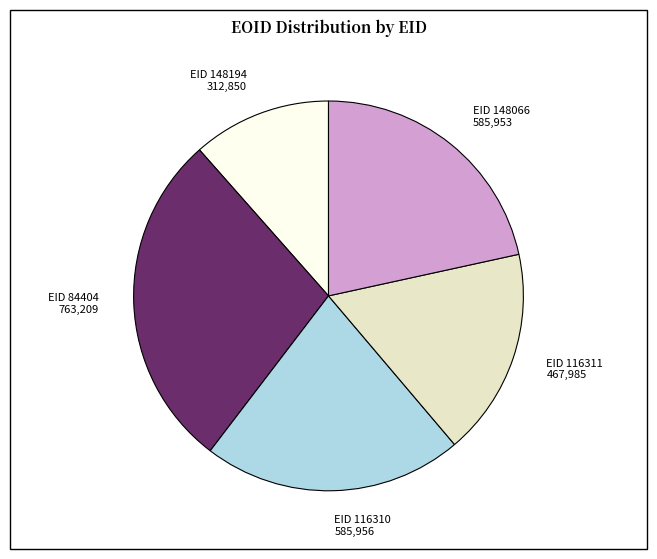

Is there a majority slice in this chart?

No